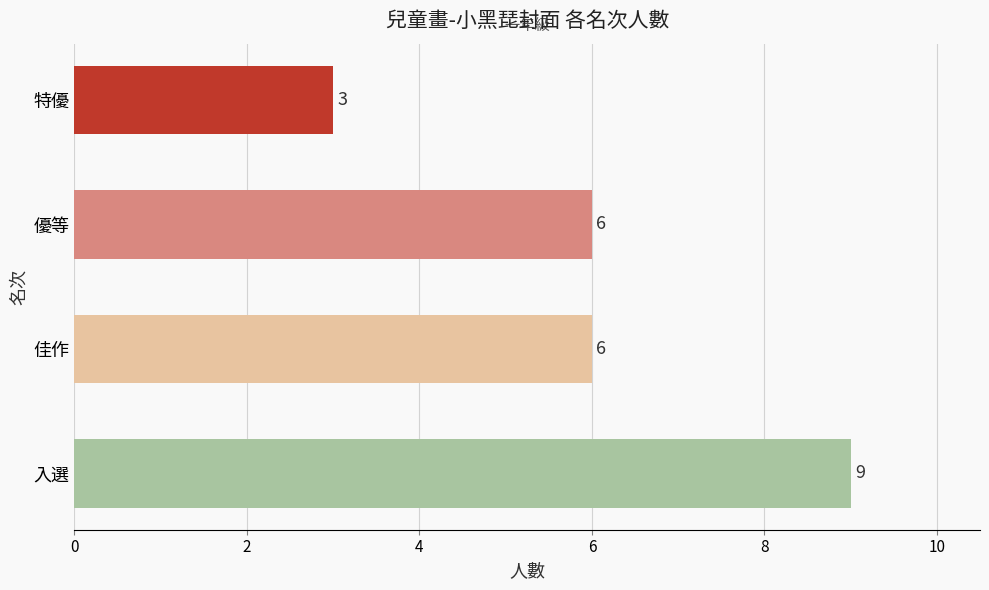

The value at 特優 is 2. True or false?

False